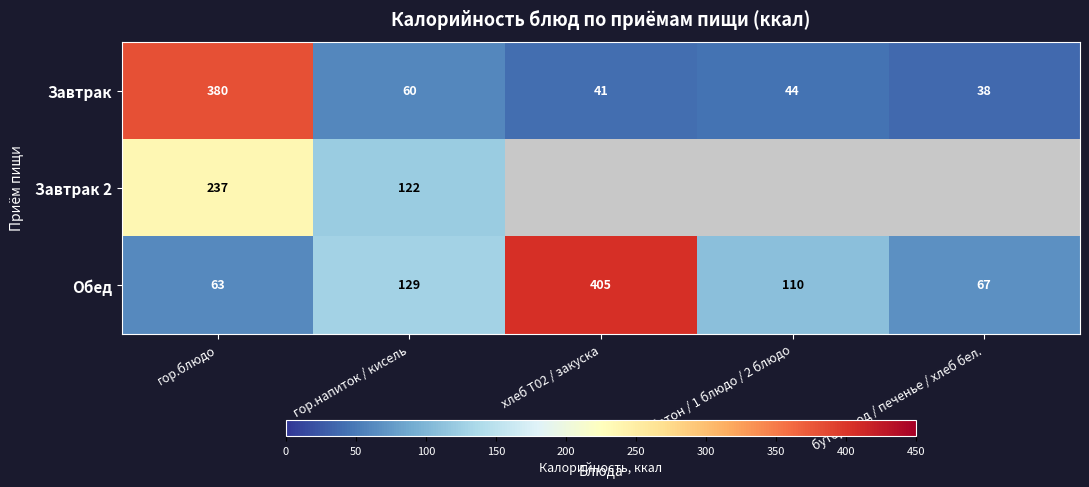

List the labels in order of Обед value, largest first.

хлеб Т02 / закуска, гор.напиток / кисель, батон / 1 блюдо / 2 блюдо, бутерброд / печенье / хлеб бел., гор.блюдо